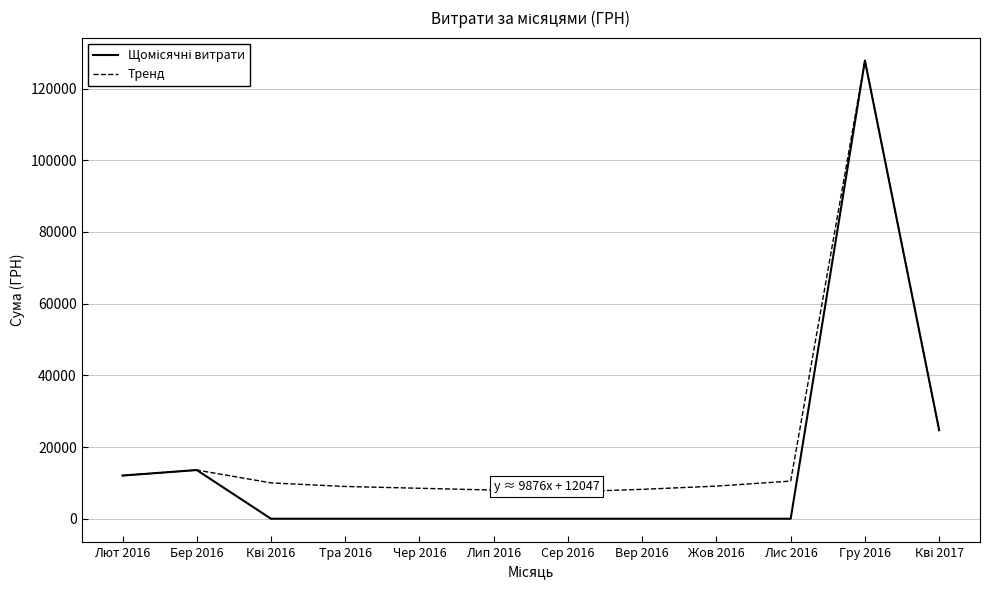

What is the highest value of the Тренд series?

127804.0